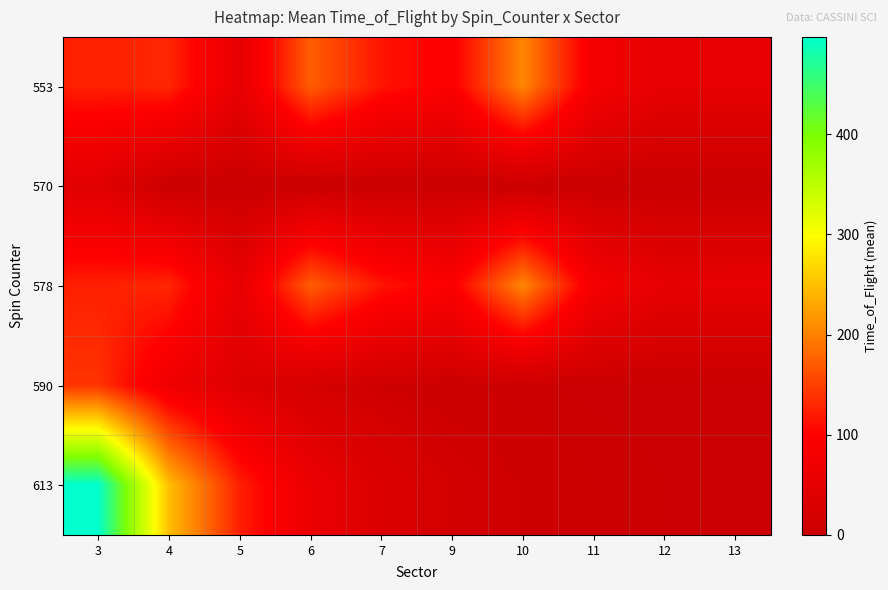

Which series has the largest range (max minus min)?

613